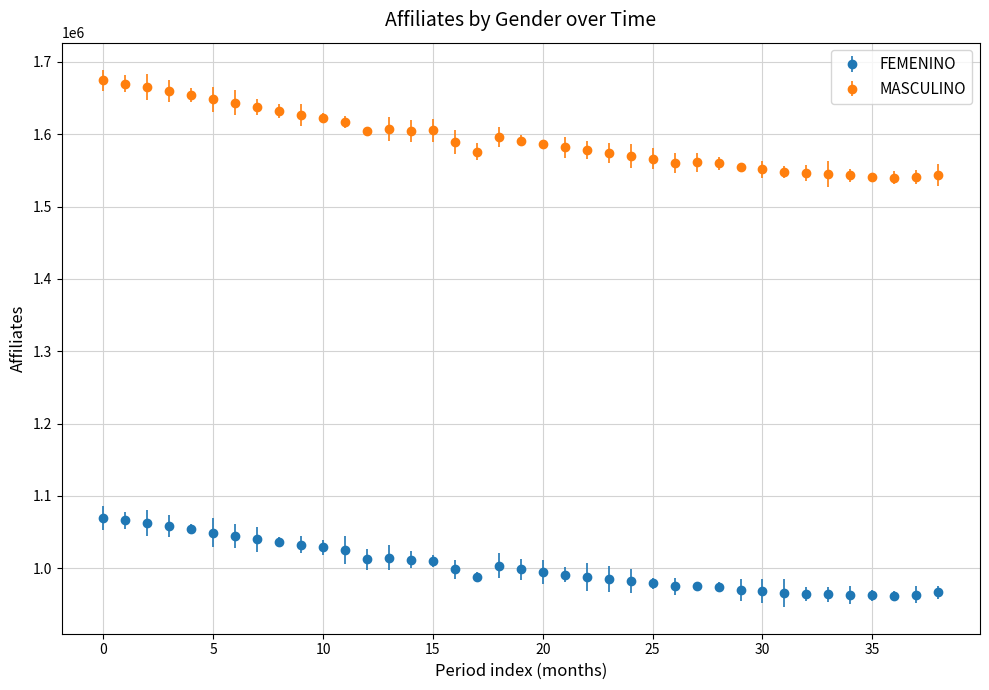

Which series has the largest range (max minus min)?

MASCULINO